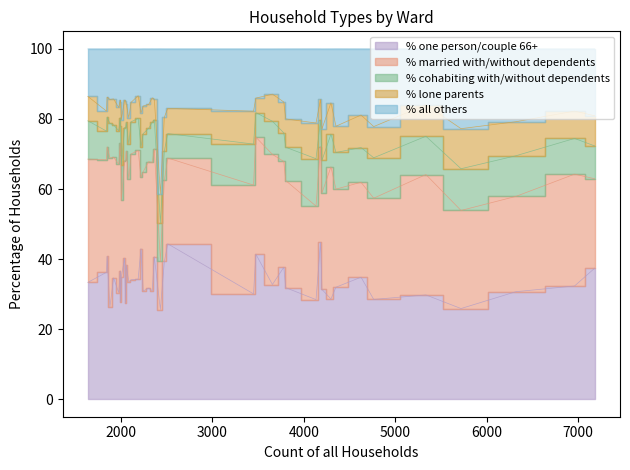

True or false: % cohabiting with/without dependents and % one person/couple 66+ intersect in this chart.

False